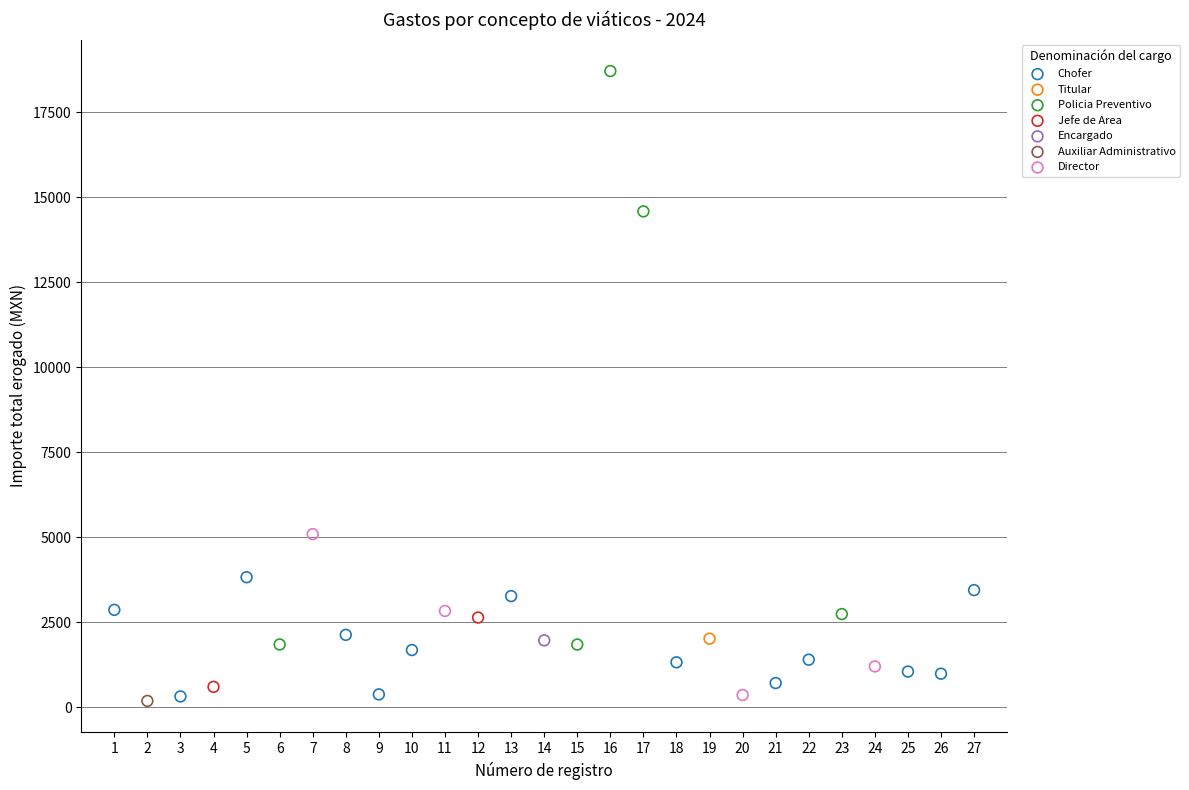

What are all the series names shown in the legend?

Titular, Policia Preventivo, Director, Jefe de Area, Chofer, Encargado, Auxiliar Administrativo